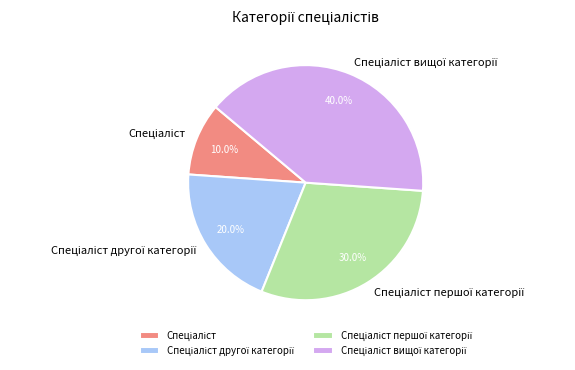

Does any single category account for the majority?

No